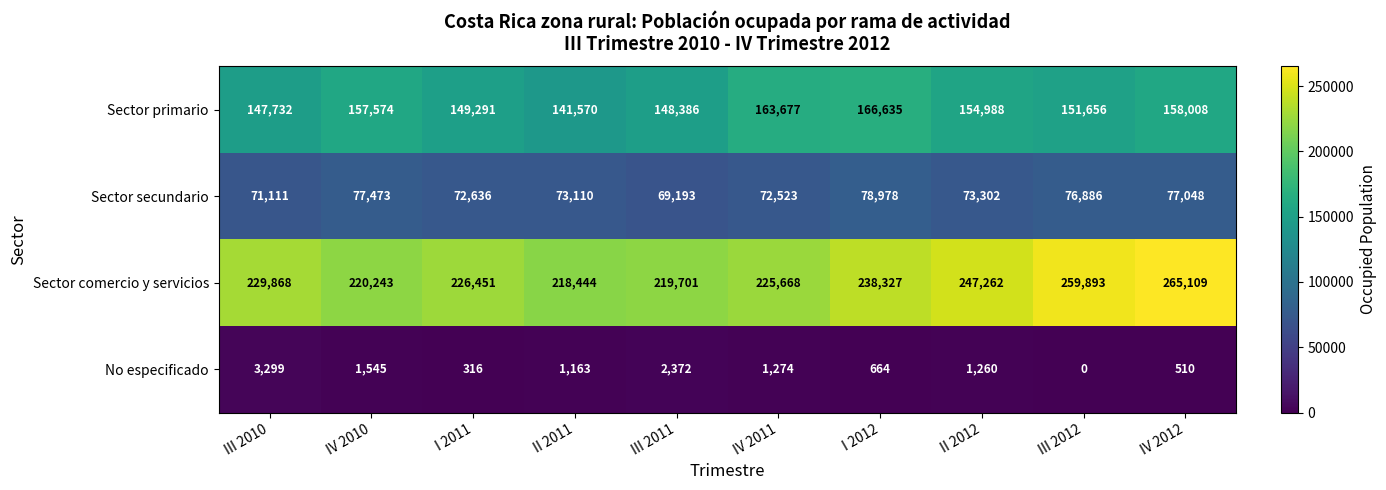

What is the sum of all Sector primario values?

1539517